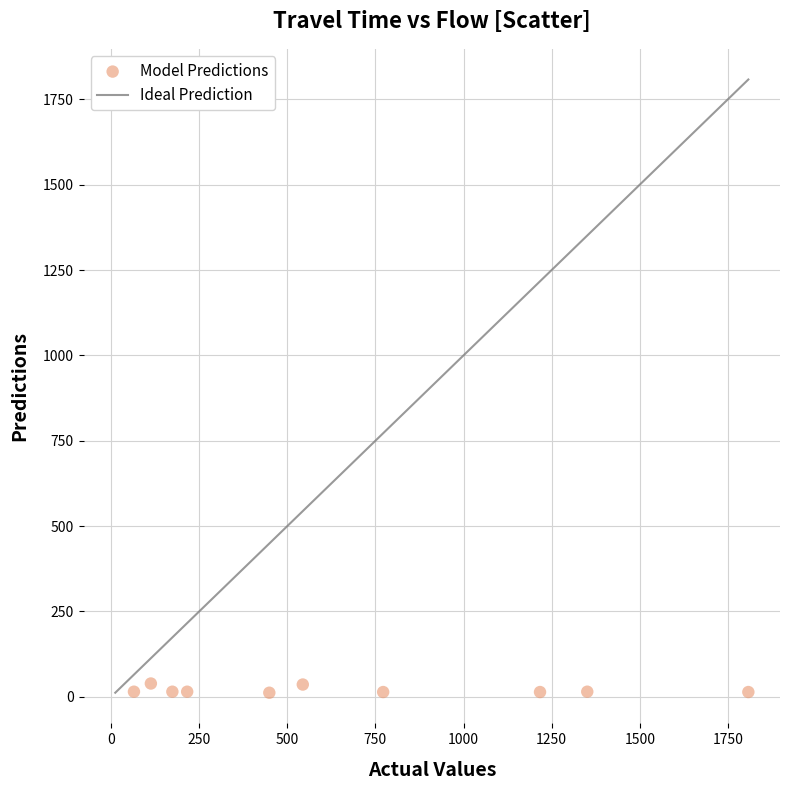

What is the average Y value?

19